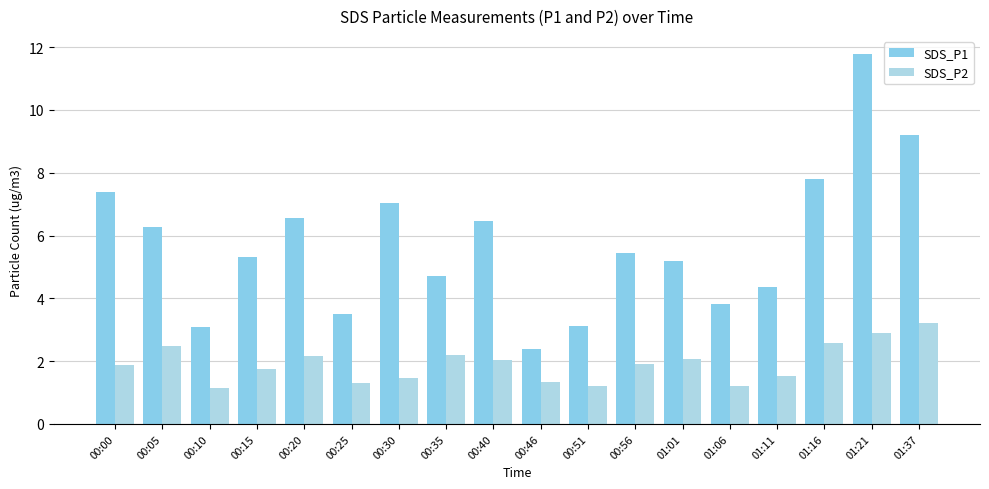

Reading right to left, transcribe all the data shown in this chart.

SDS_P1: 9.2	11.8	7.8	4.3	3.8	5.2	5.5	3.1	2.4	6.5	4.7	7.0	3.5	6.5	5.3	3.1	6.3	7.4
SDS_P2: 3.2	2.9	2.6	1.5	1.2	2.1	1.9	1.2	1.4	2.0	2.2	1.4	1.3	2.2	1.8	1.1	2.5	1.9